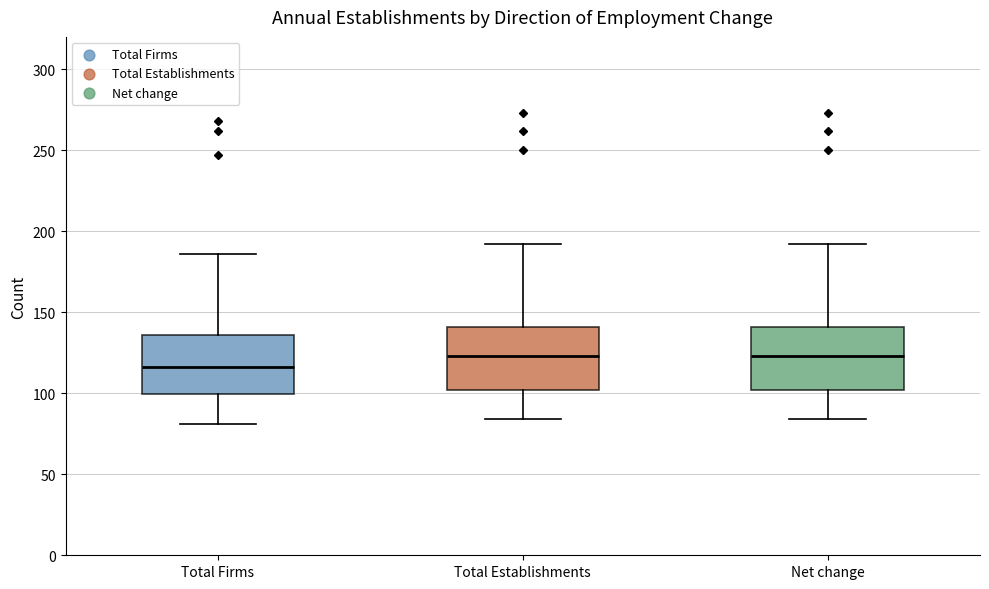

Where is the upper edge of the box for Total Firms on the y-axis? The values are not printed on the chart, so give them approximately, as read against the axis.

135